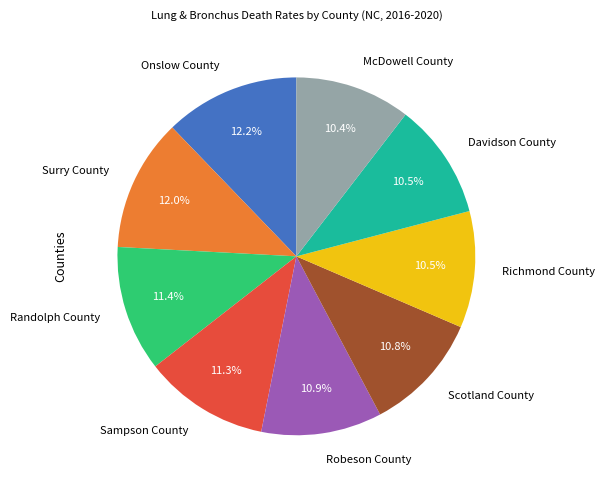

The Davidson County slice represents 2% of the pie. True or false?

False